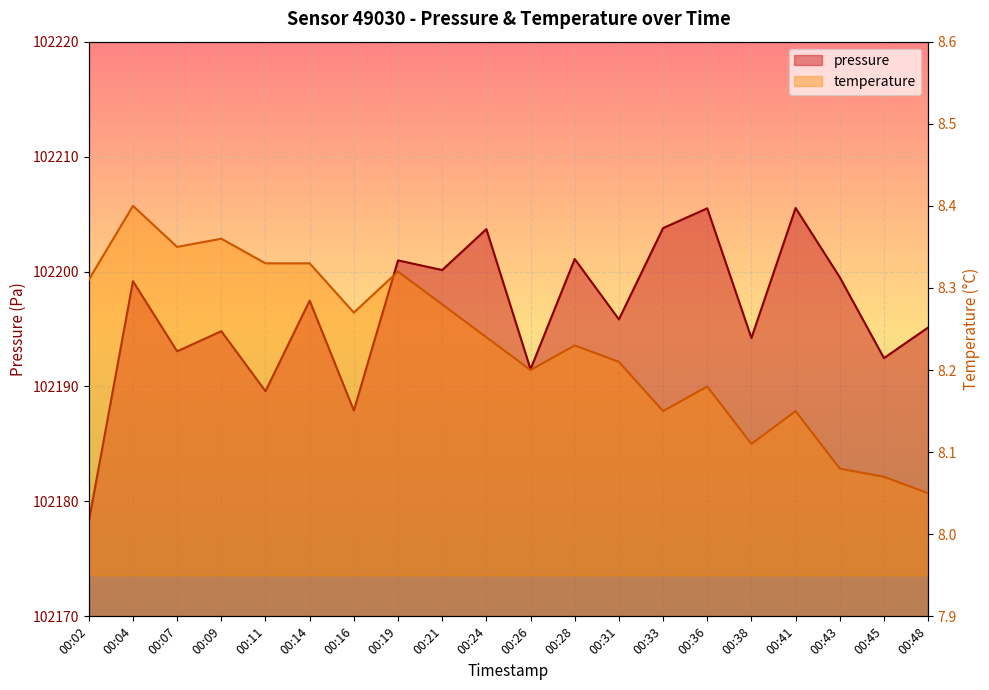

The value of temperature at 00:28 is 8.2. True or false?

True